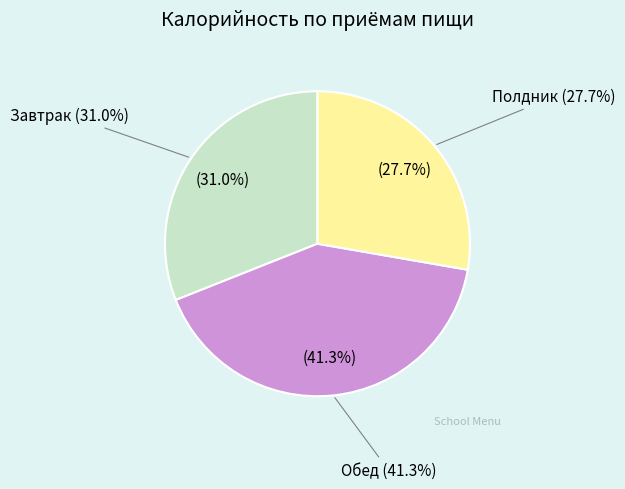

Is it true that Обед is 28% of the pie?

False